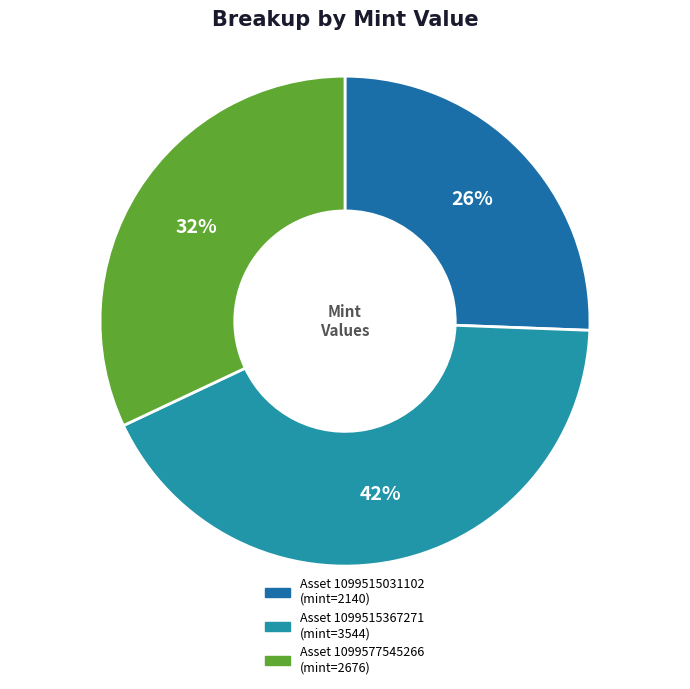

How many slices are in this pie chart?

3